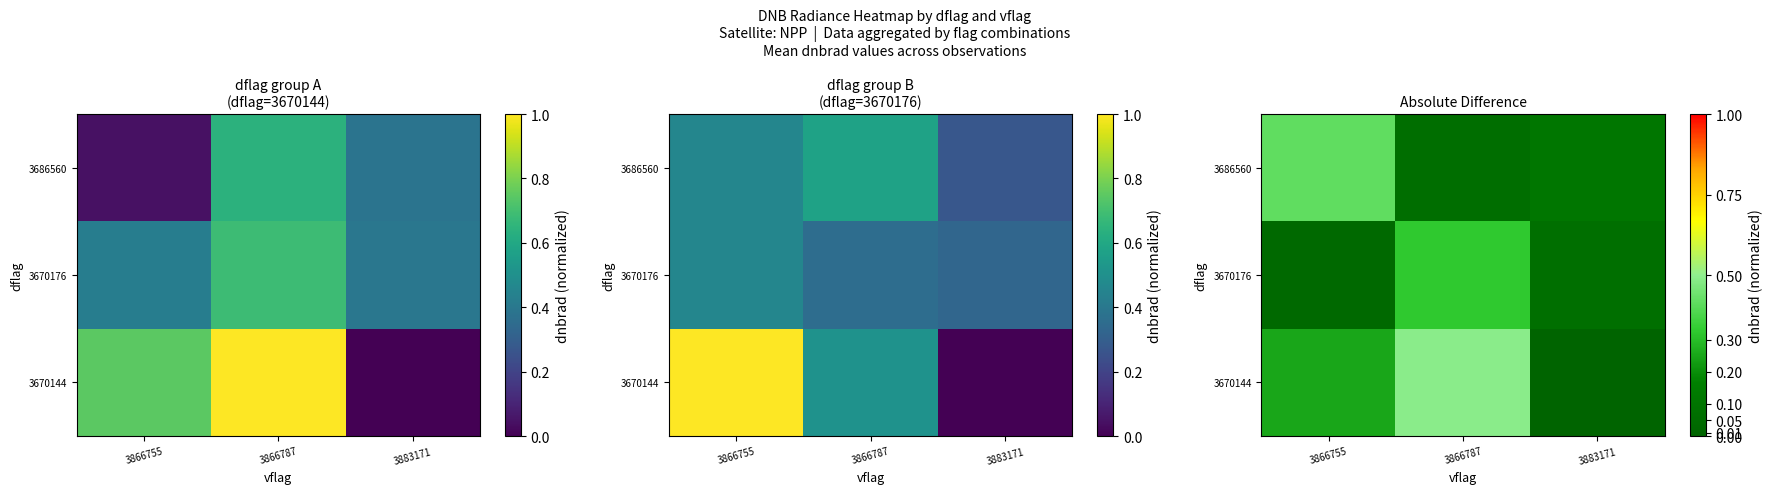

Which series has the largest range (max minus min)?

3670144